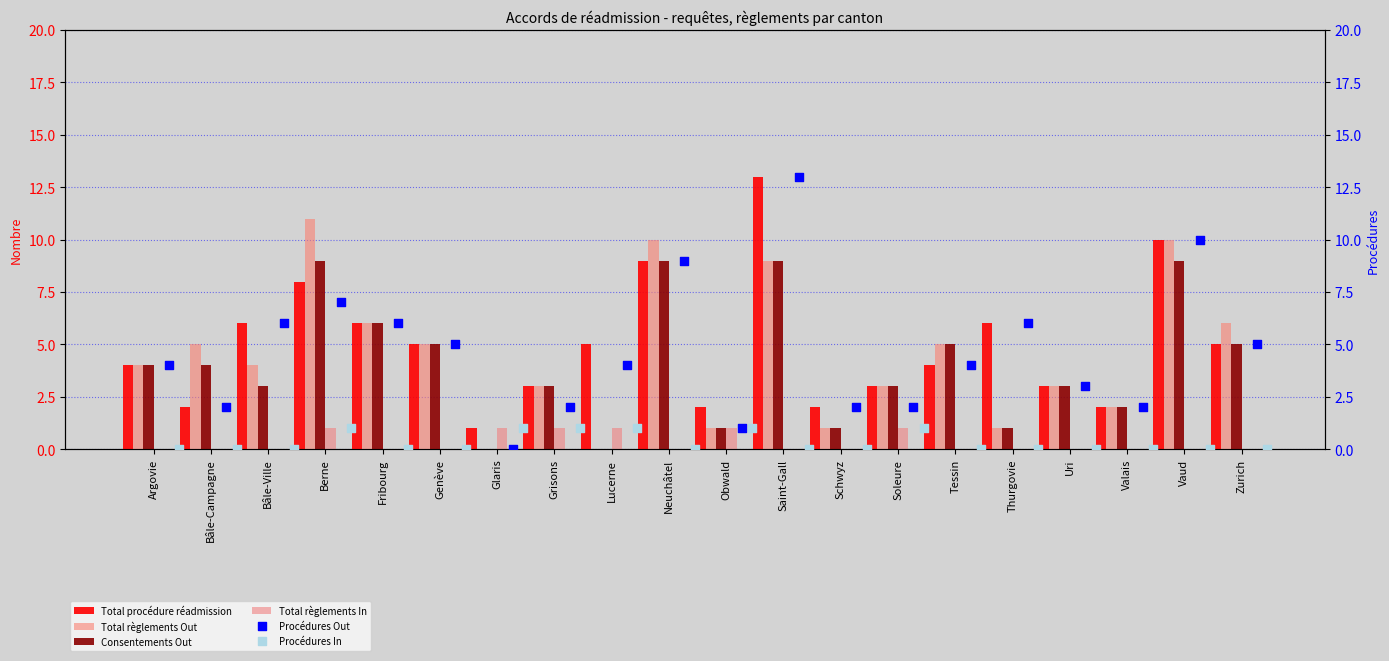

Which series reaches the minimum Y coordinate?

Total règlements Out